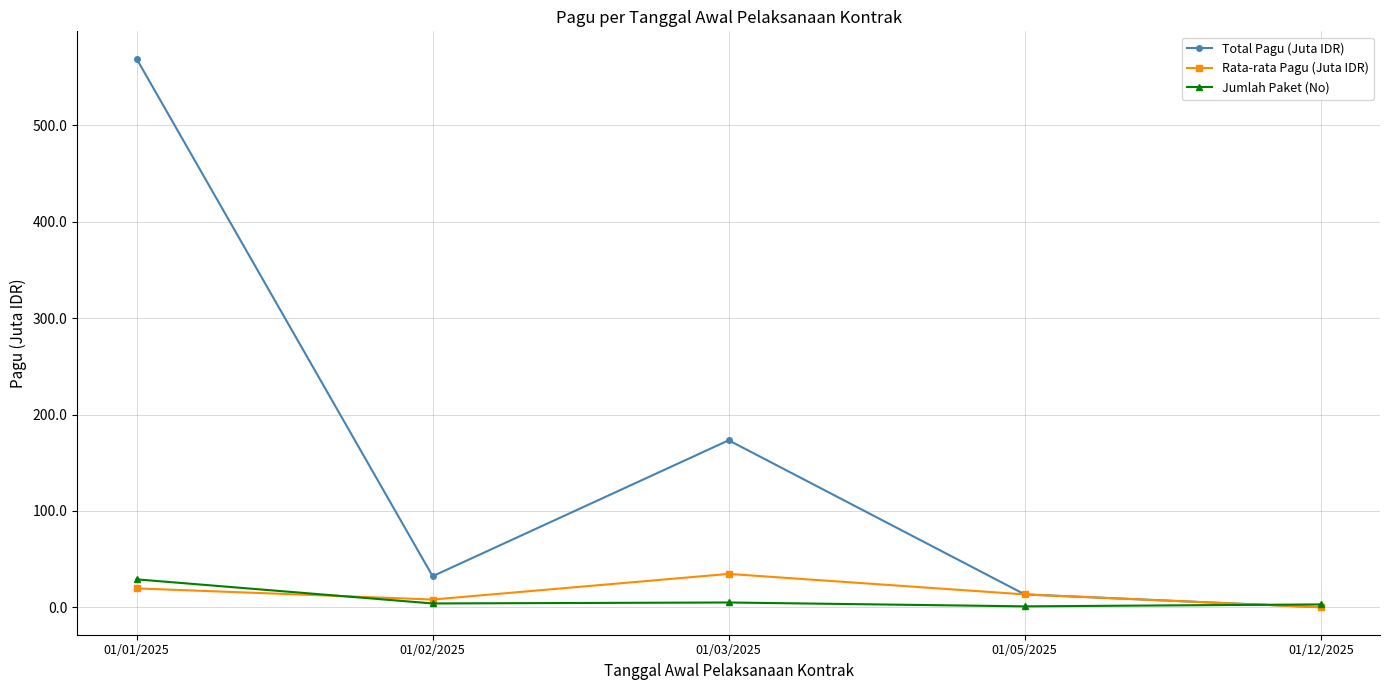

Does the chart have visible grid lines?

Yes